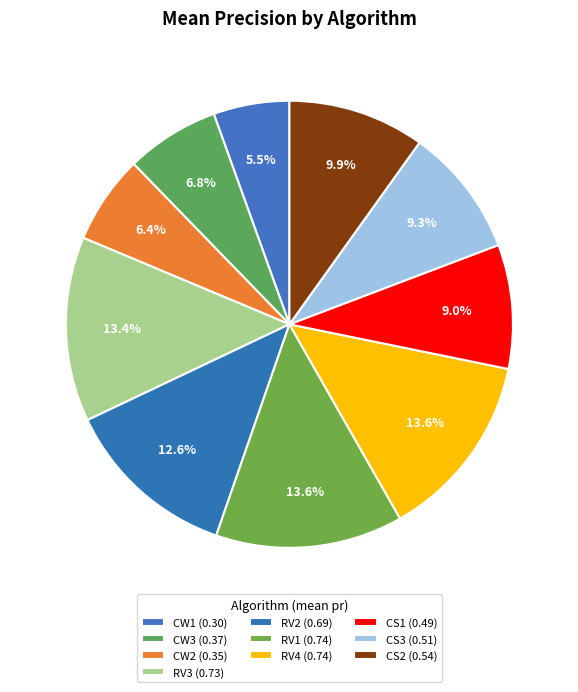

What portion of the pie excludes CW3?

93.2%